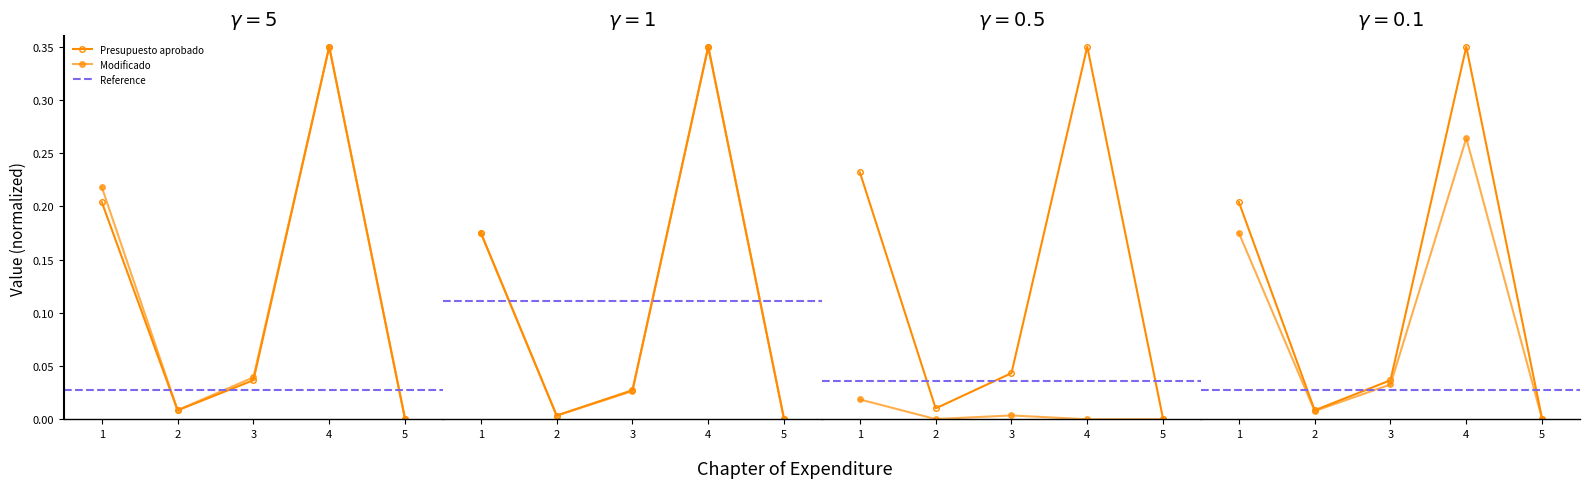

True or false: Subejercicio and Modificado cross at least once.

False